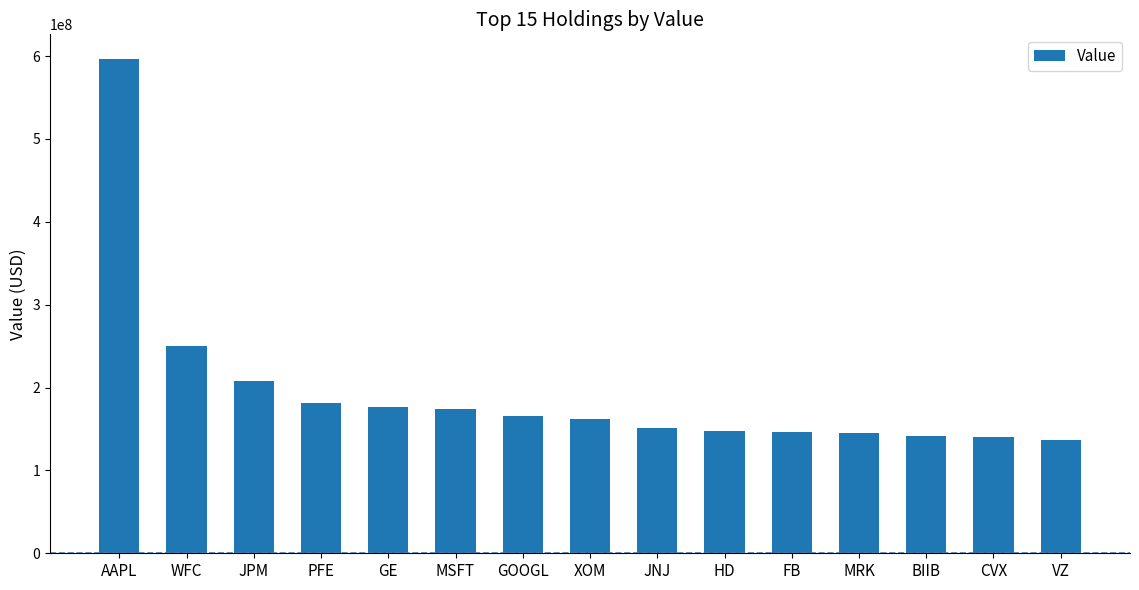

What is the maximum value shown in the chart?

596399000